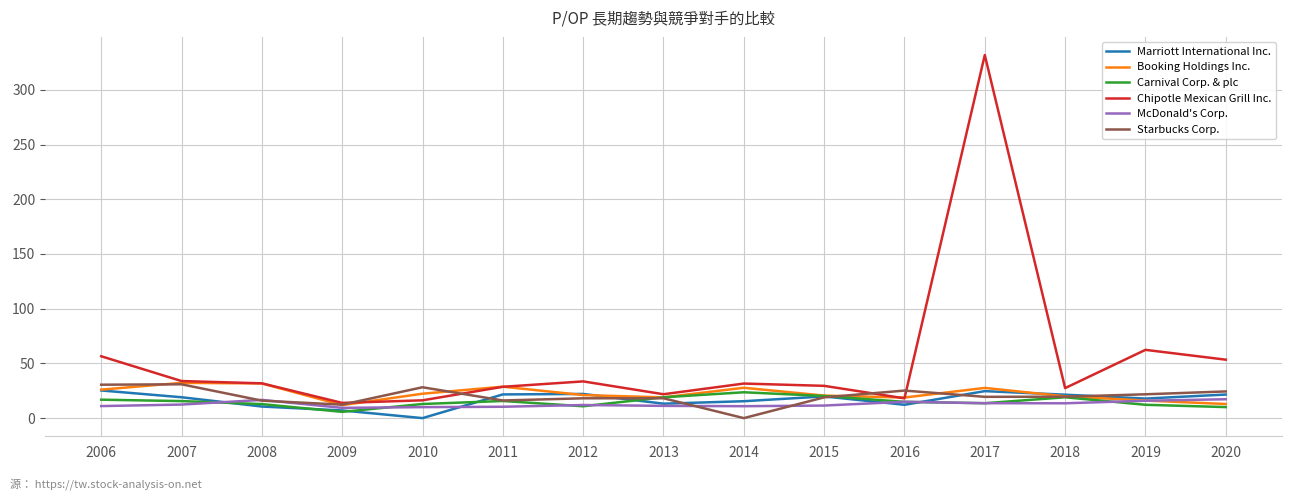

Is it true that Starbucks Corp. equals 16.0 at 2008?

True